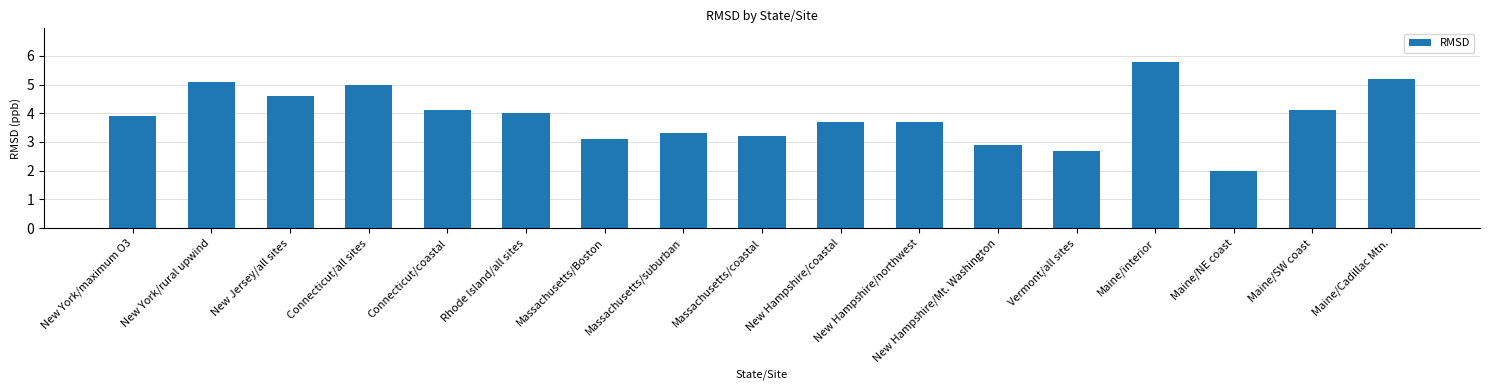

Reading right to left, list all the values displayed in this chart.

Maine/Cadillac Mtn.=5.2	Maine/SW coast=4.1	Maine/NE coast=2.0	Maine/interior=5.8	Vermont/all sites=2.7	New Hampshire/Mt. Washington=2.9	New Hampshire/northwest=3.7	New Hampshire/coastal=3.7	Massachusetts/coastal=3.2	Massachusetts/suburban=3.3	Massachusetts/Boston=3.1	Rhode Island/all sites=4.0	Connecticut/coastal=4.1	Connecticut/all sites=5.0	New Jersey/all sites=4.6	New York/rural upwind=5.1	New York/maximum O3=3.9